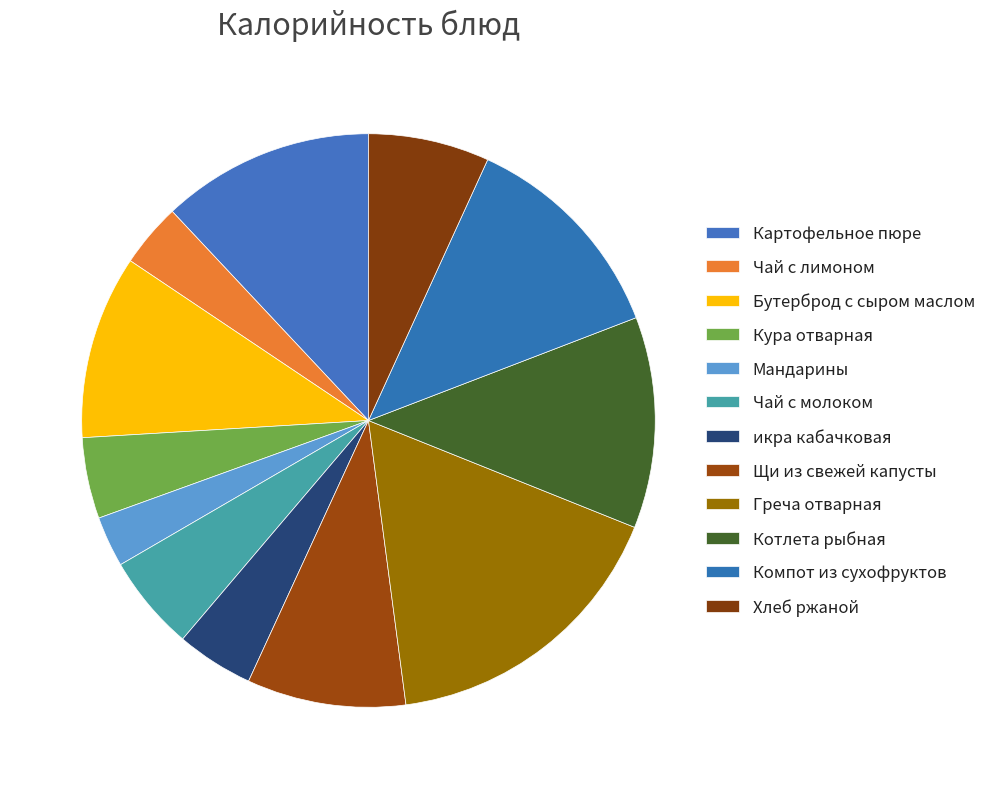

True or false: Мандарины accounts for 3% of the total.

True